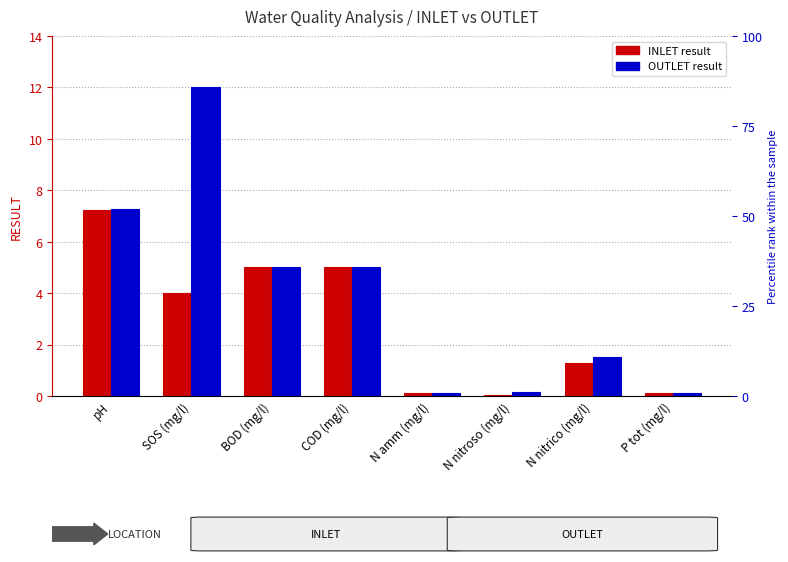

At which category is the sum across all series the highest?

SOS (mg/l)